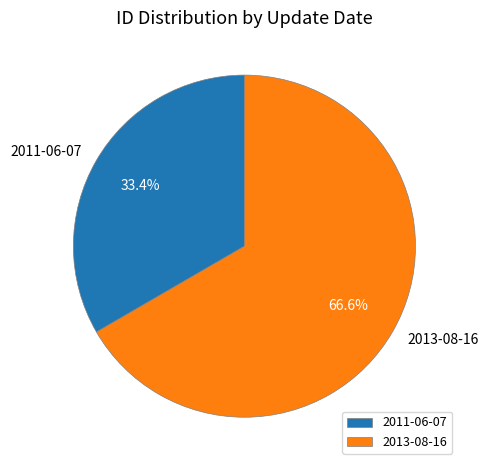

Which has a higher value, 2013-08-16 or 2011-06-07?

2013-08-16